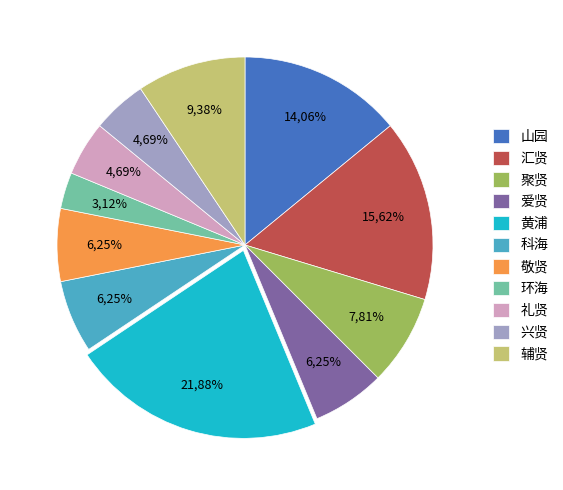

To the nearest percent, what is the combined percentage of 礼贤 and 兴贤?

9%